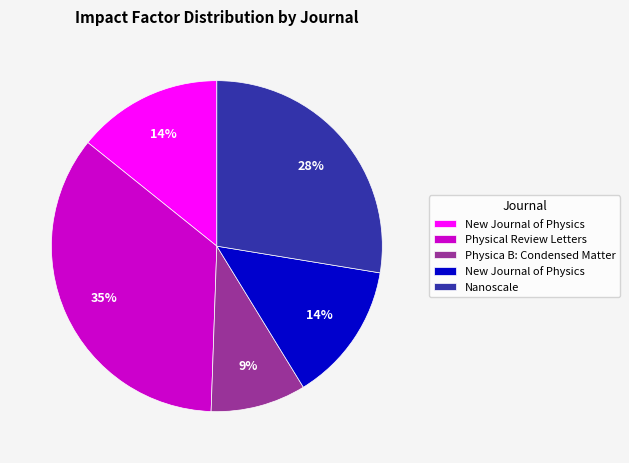

Is there a majority slice in this chart?

No